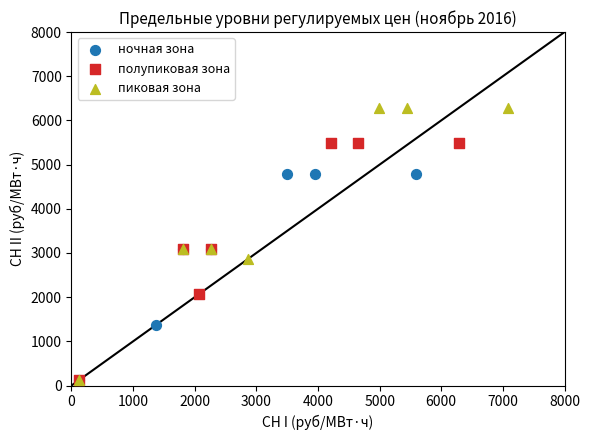

Which series contains the highest Y value?

пиковая зона